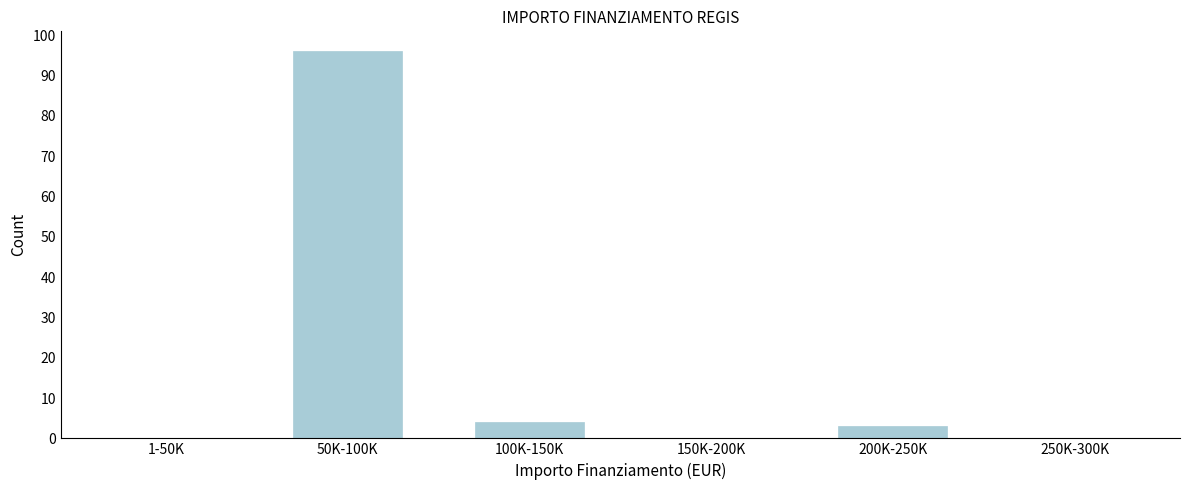

Reading left to right, extract all data points from this chart.

1-50K=0	50K-100K=96	100K-150K=4	150K-200K=0	200K-250K=3	250K-300K=0